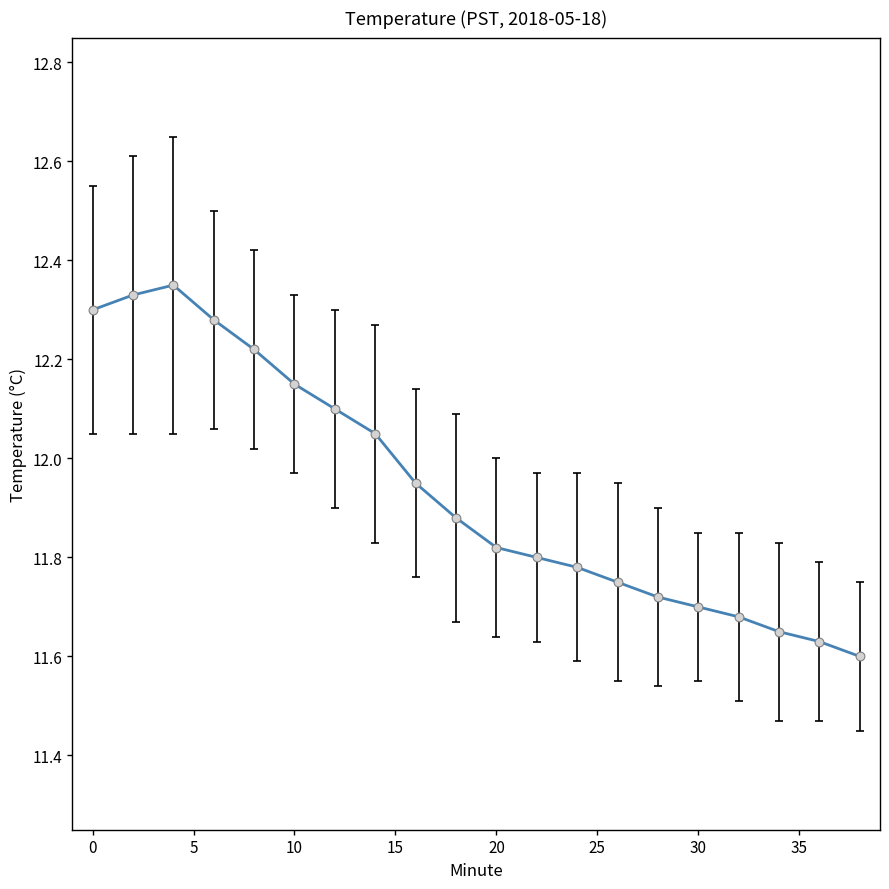

Does the chart have visible grid lines?

No